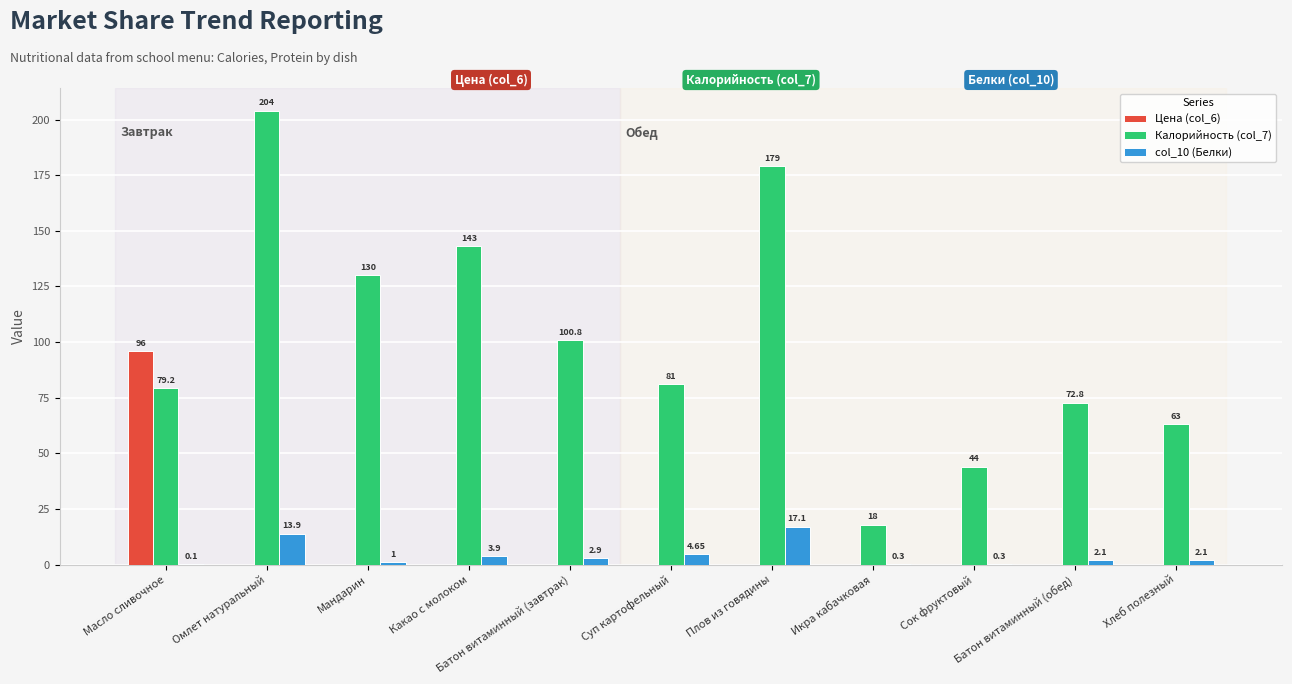

Which category has the highest value in the Калорийность (col_7) series?

Омлет натуральный